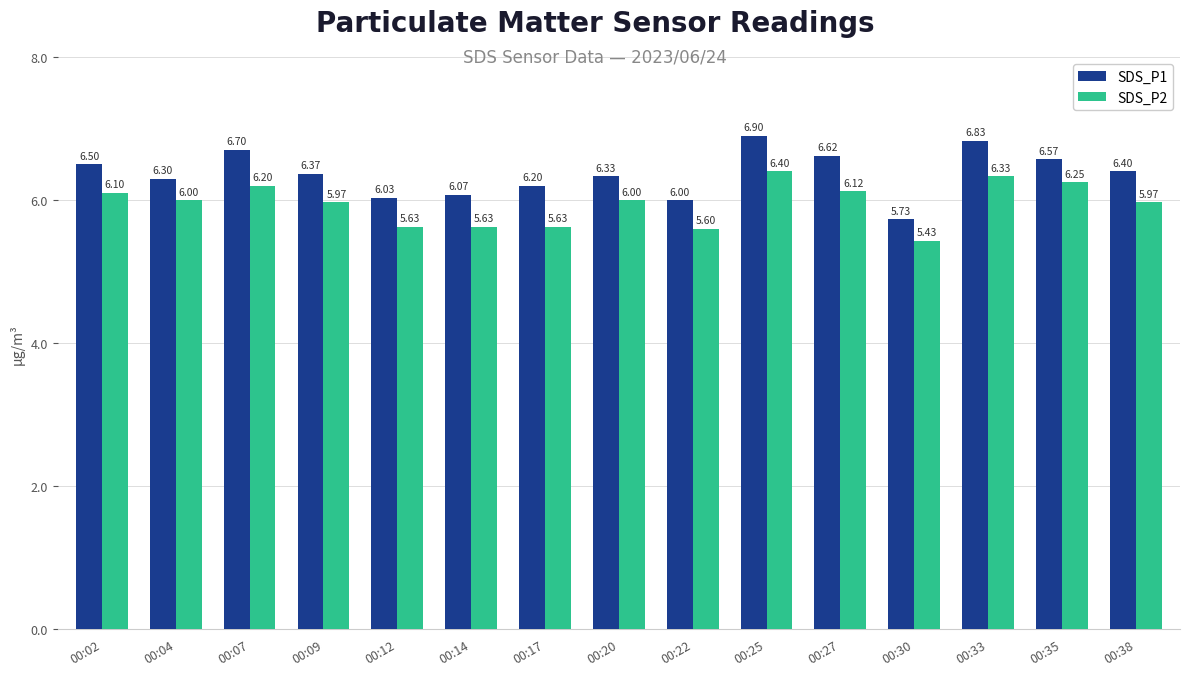

Where does the SDS_P2 series first go above 6?

00:02